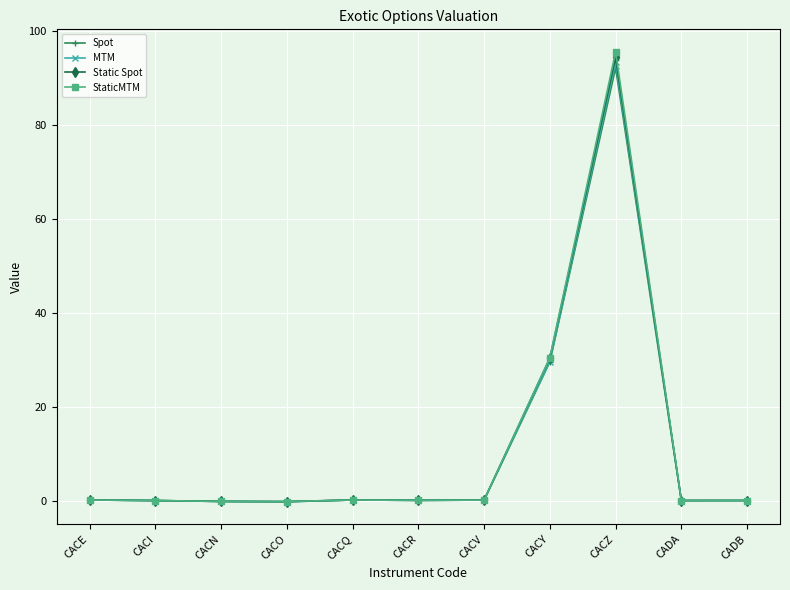

The value of MTM at CADA is 0.0. True or false?

True